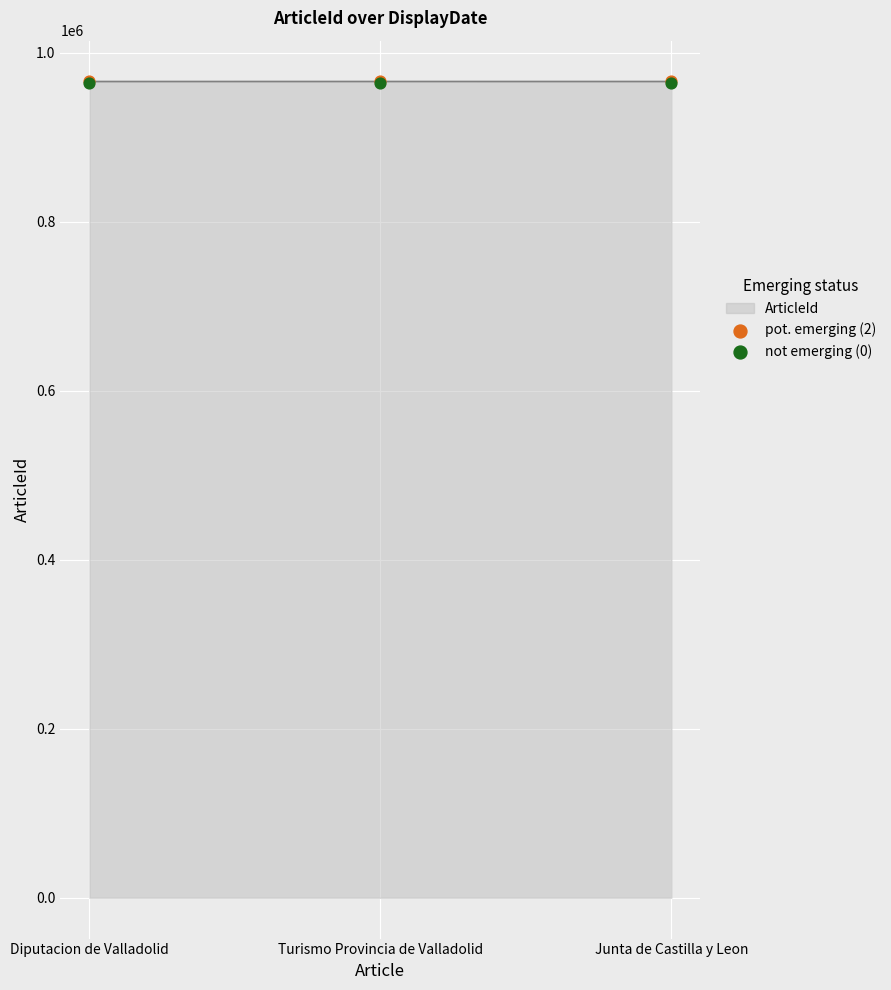

Which series reaches the minimum Y coordinate?

not emerging (0)